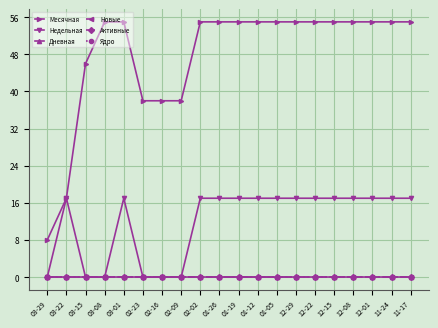

Which series has the widest spread of values?

Месячная